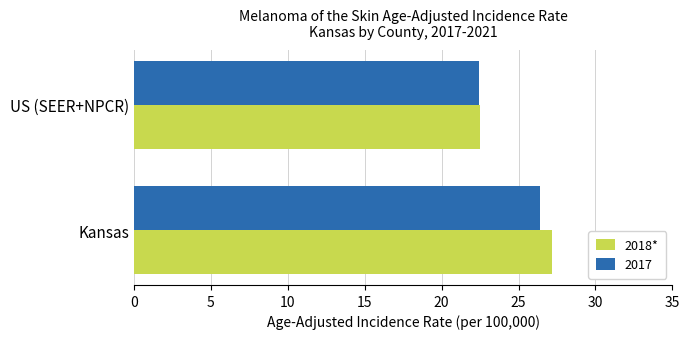

Rank the categories by 2018* value from highest to lowest.

Kansas, US (SEER+NPCR)